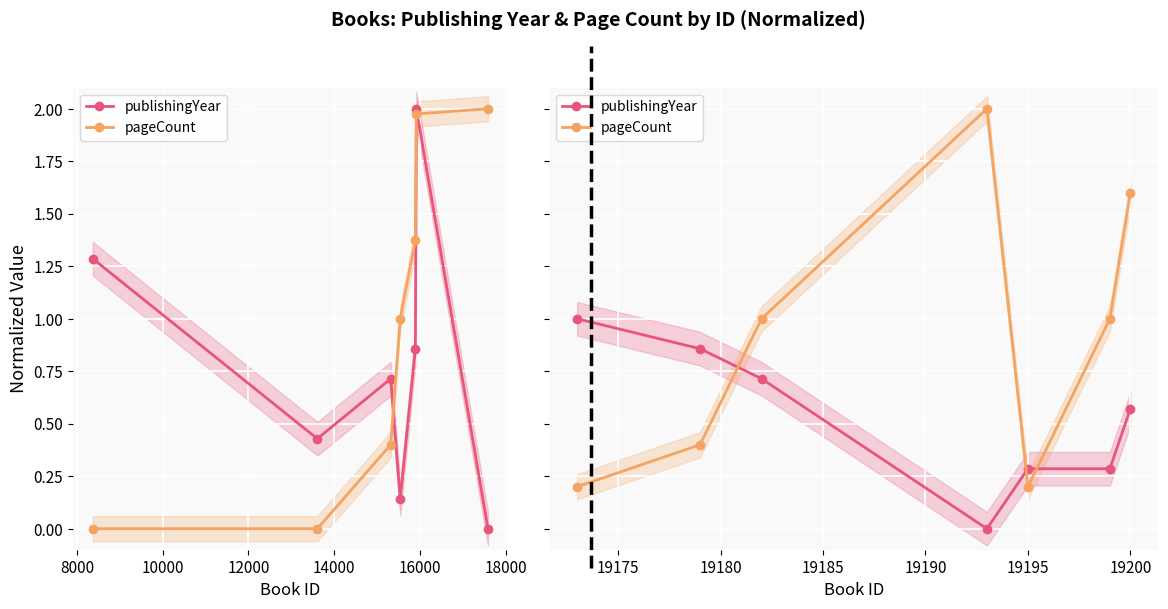

Is it true that publishingYear equals 0.4 at 16000?

False